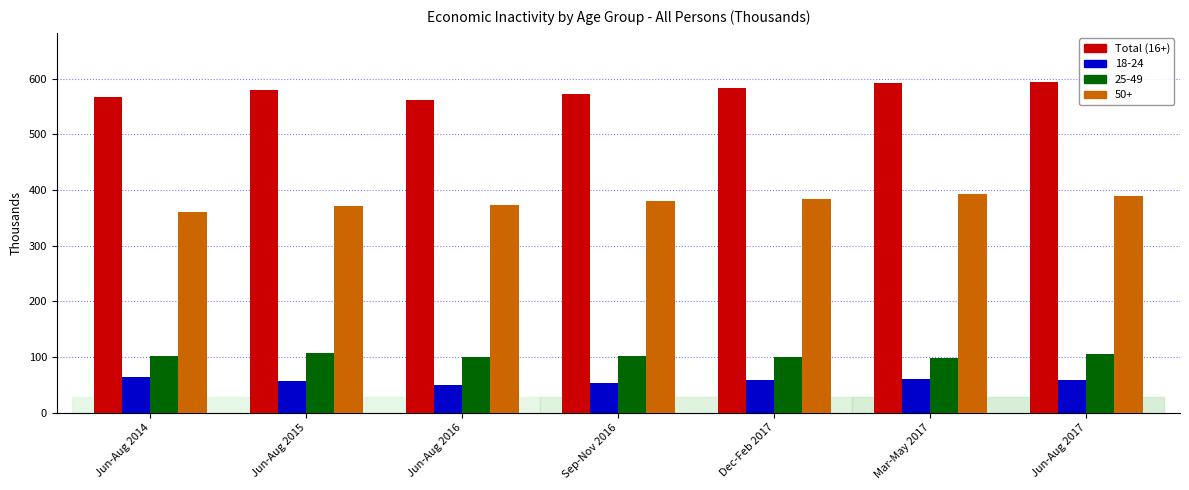

At Mar-May 2017, list the series in order from smallest to largest.

18-24, 25-49, 50+, Total (16+)